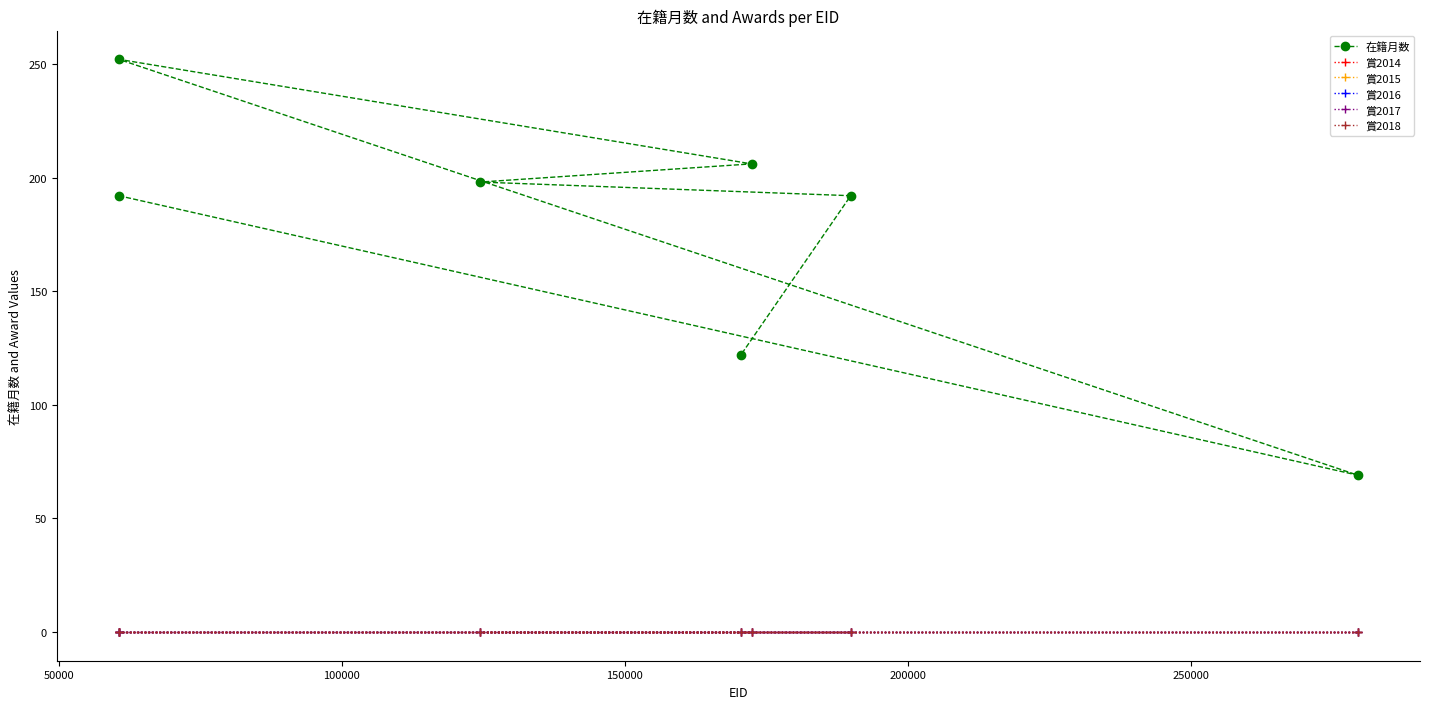

The 在籍月数 series shows 80 at 100000. True or false?

False